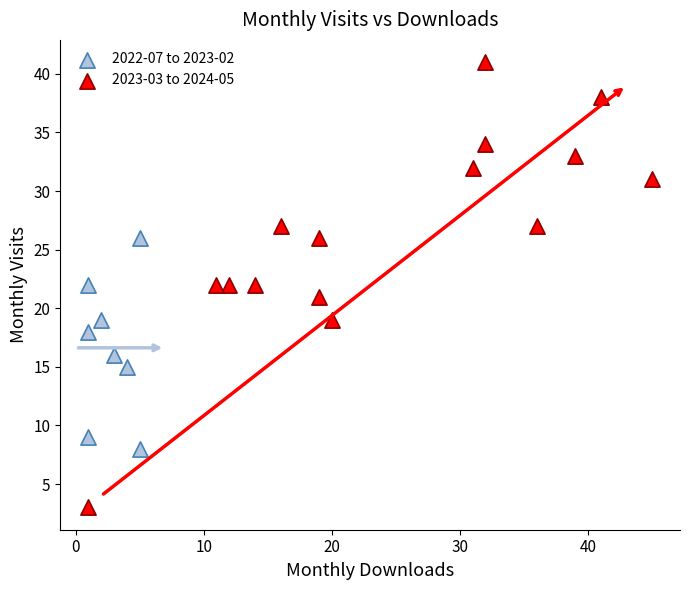

Which series has the largest Y range (max minus min)?

2023-03 to 2024-05